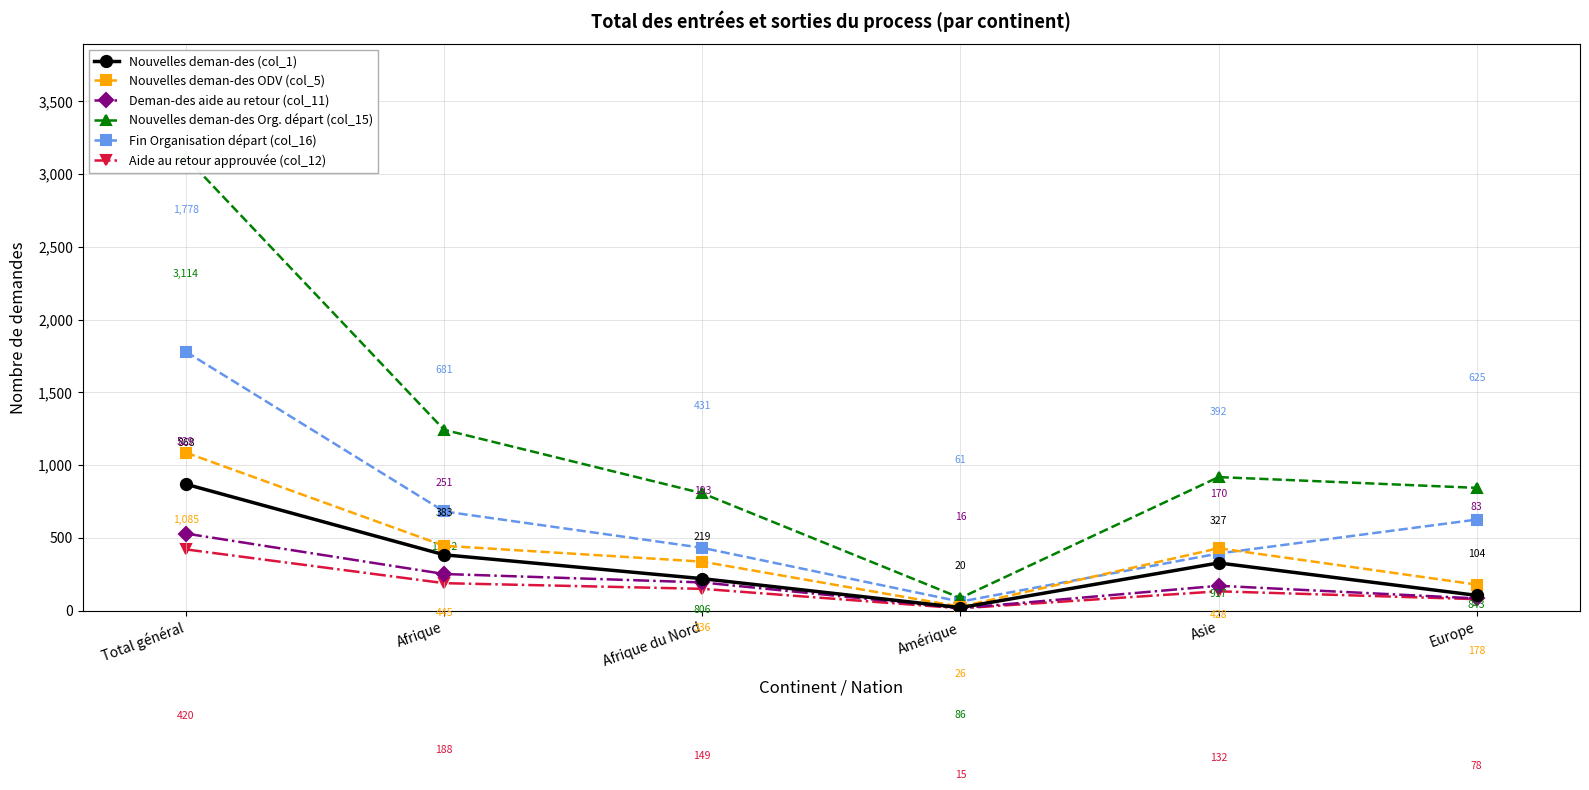

What is the difference between the second highest and minimum values in the Nouvelles deman-des Org. départ (col_15) series?

1156